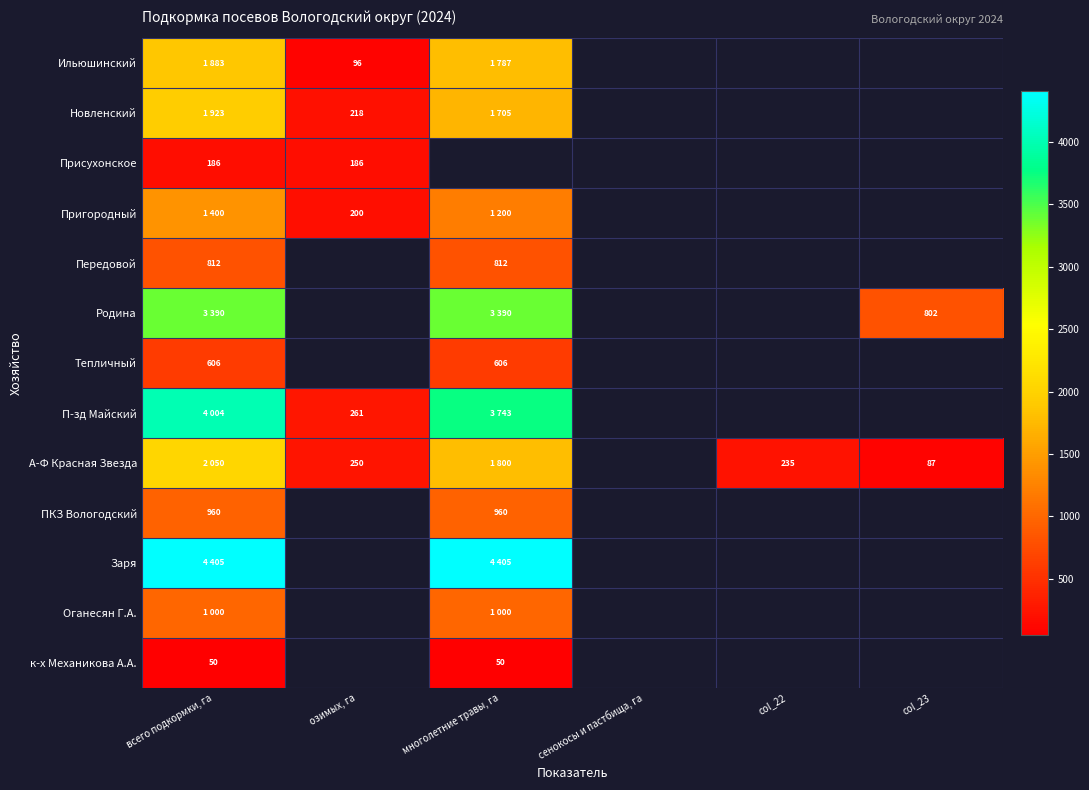

True or false: к-х Механикова А.А. has a value of 69 at всего подкормки, га.

False